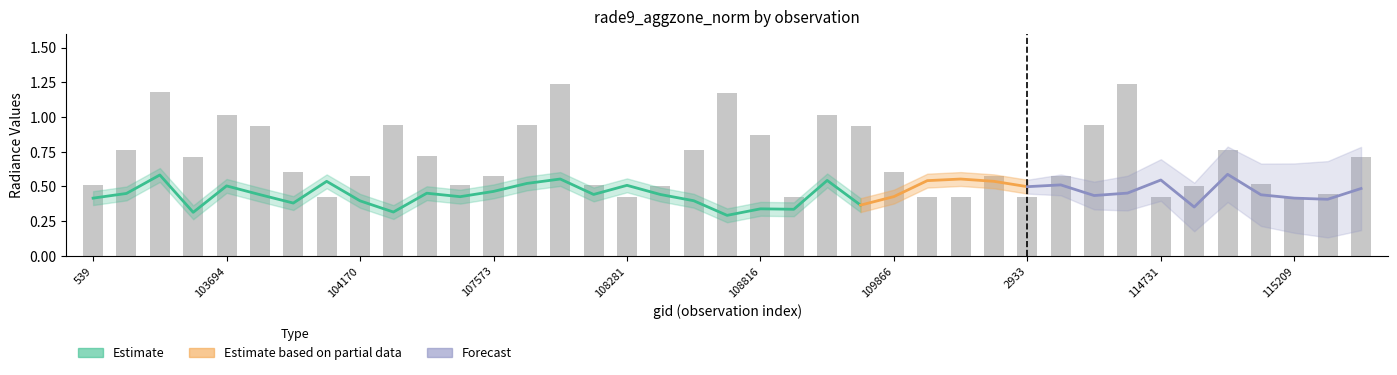

How many series are shown in this chart?

4